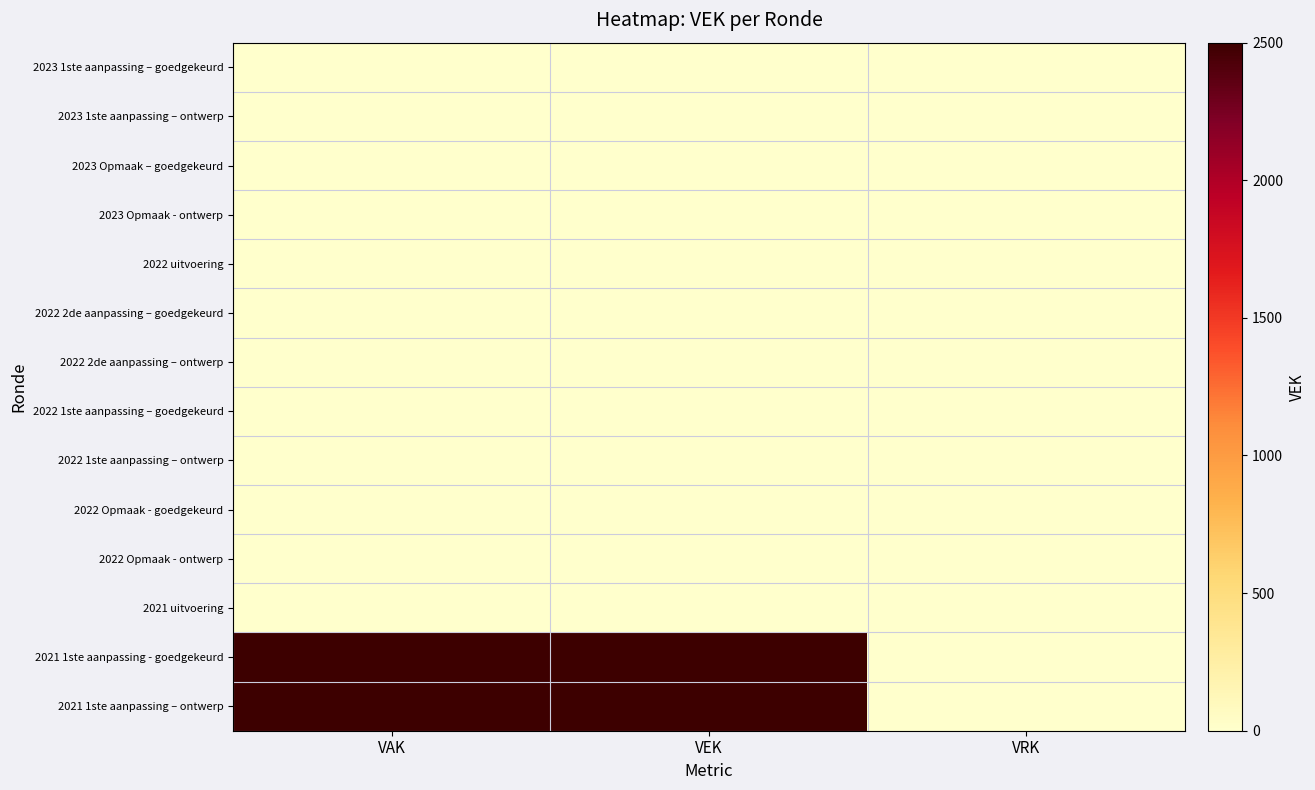

What is the total value across all series at VEK?

5000